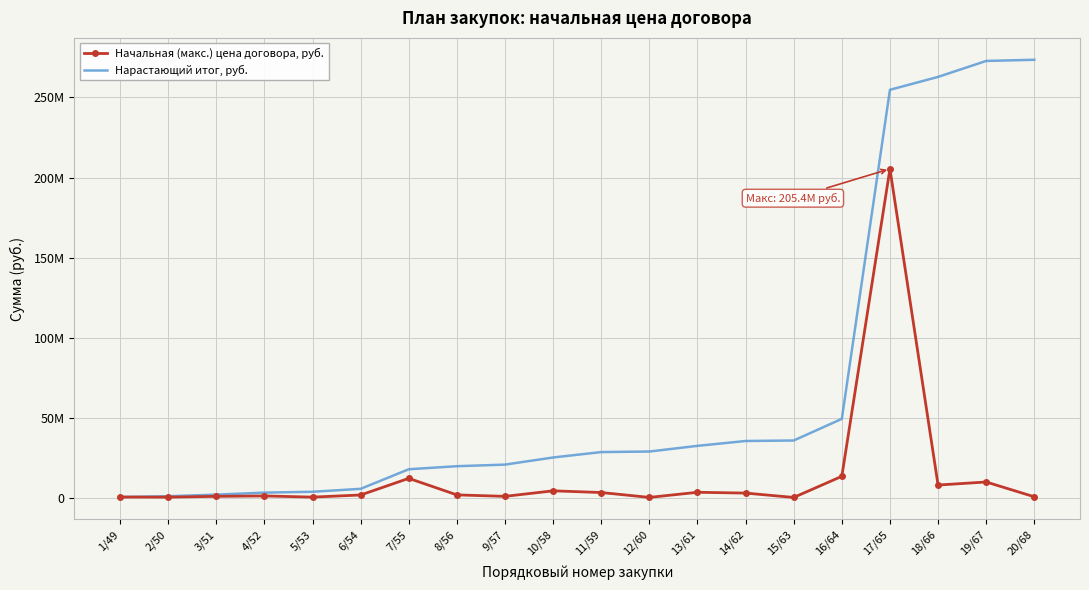

At which category does Начальная (макс.) цена договора, руб. reach its first local peak?

4/52